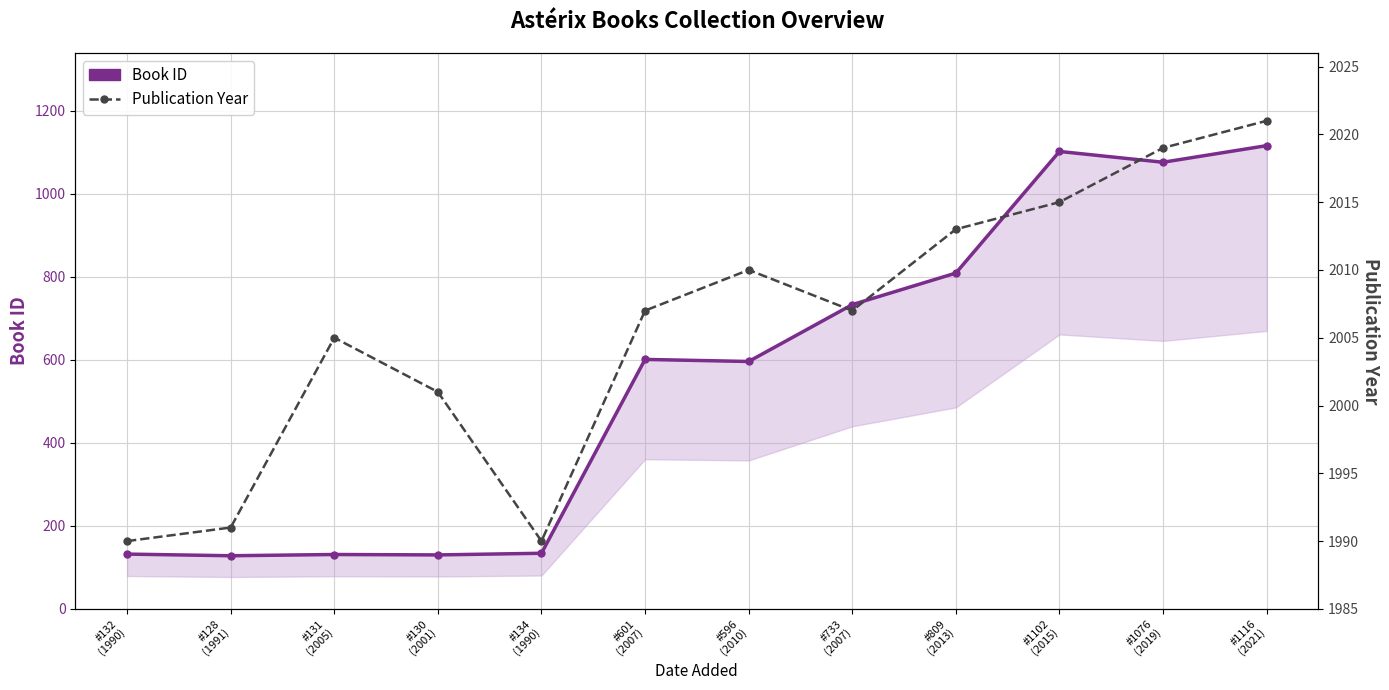

What are all the series names shown in the legend?

Book ID, Publication Year